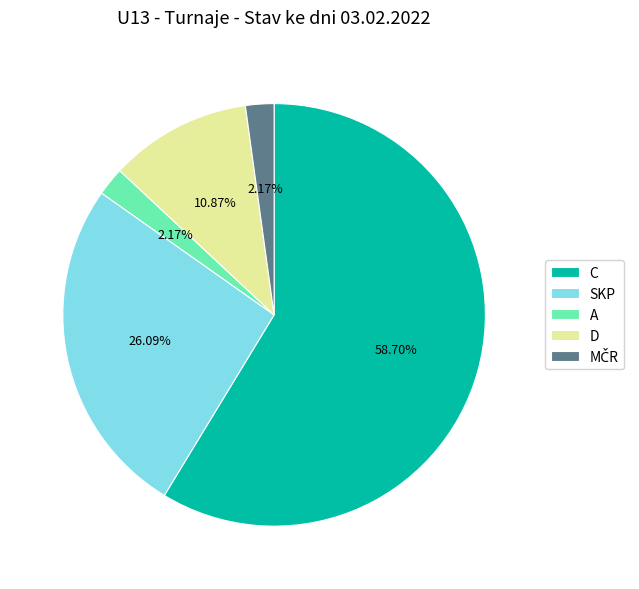

Which slice is the largest?

C